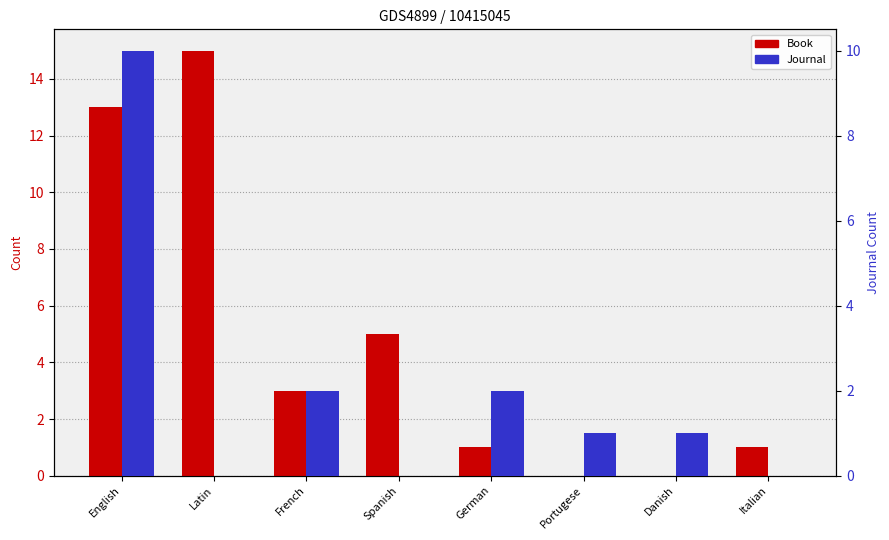

List the labels in order of Book value, smallest first.

Portugese, Danish, German, Italian, French, Spanish, English, Latin